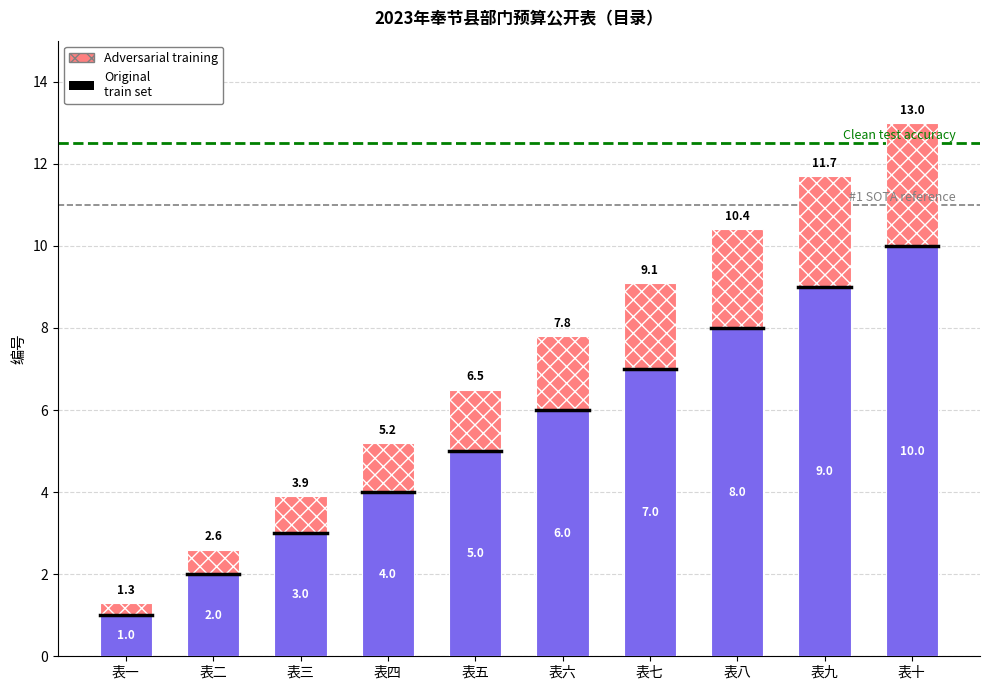

List the labels in order of Original train set value, smallest first.

表一, 表二, 表三, 表四, 表五, 表六, 表七, 表八, 表九, 表十